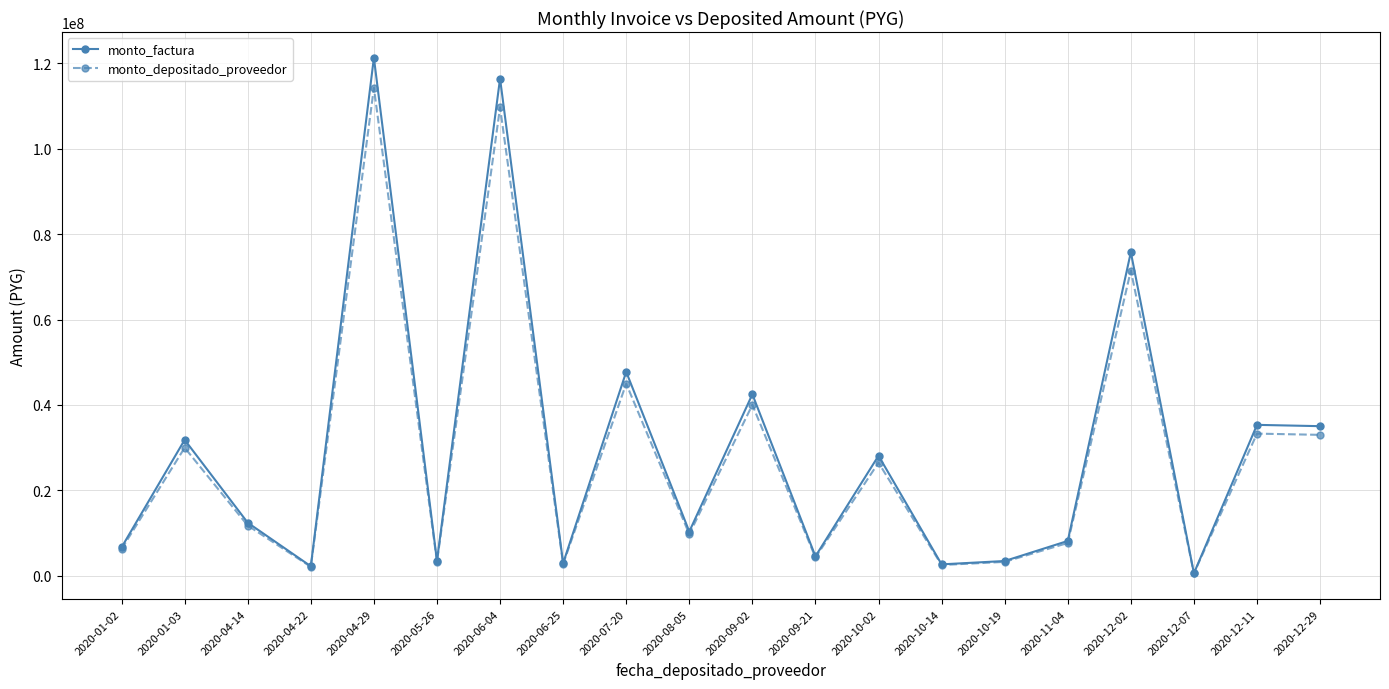

Is the value of monto_depositado_proveedor at 2020-10-19 greater than the value of monto_factura at 2020-09-21?

No